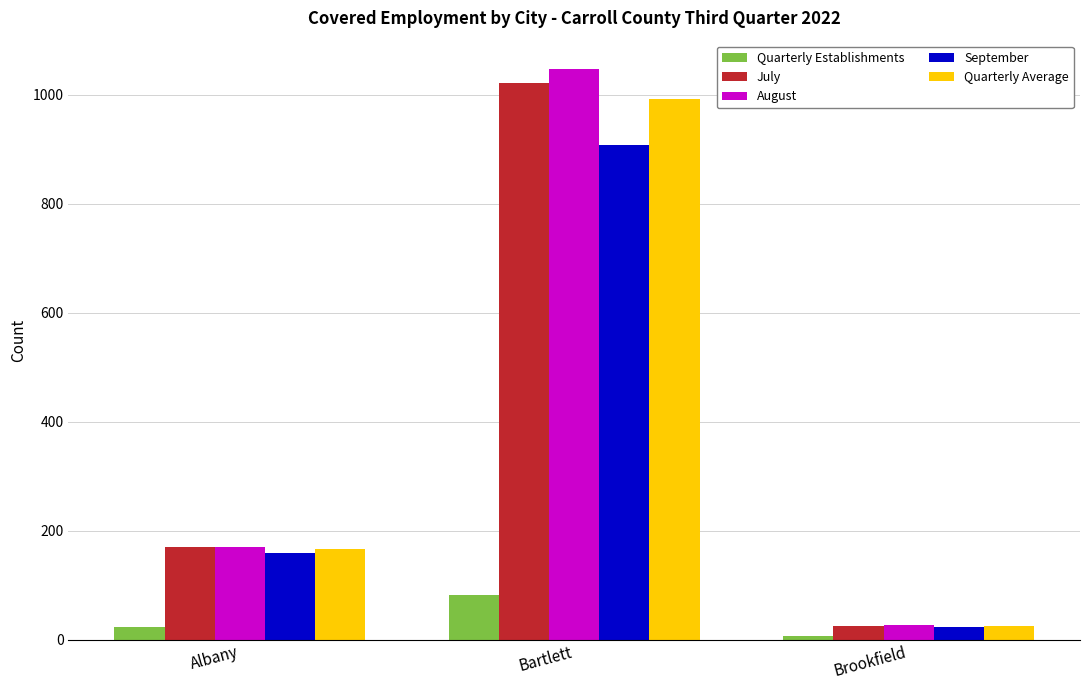

At which label does September reach its minimum?

Brookfield